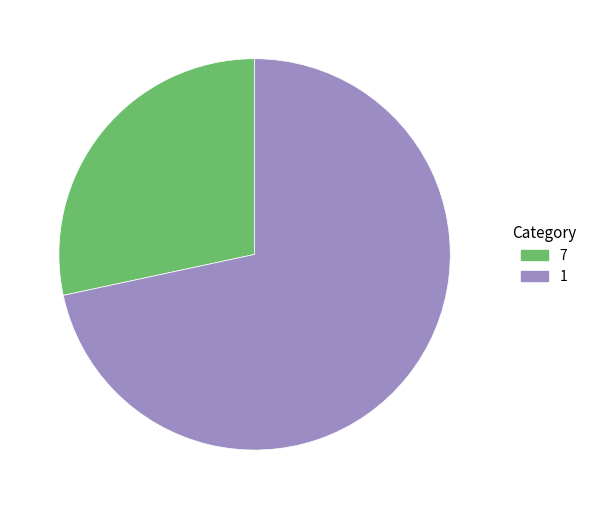

Combined, do 7 and 1 account for over 50%?

Yes